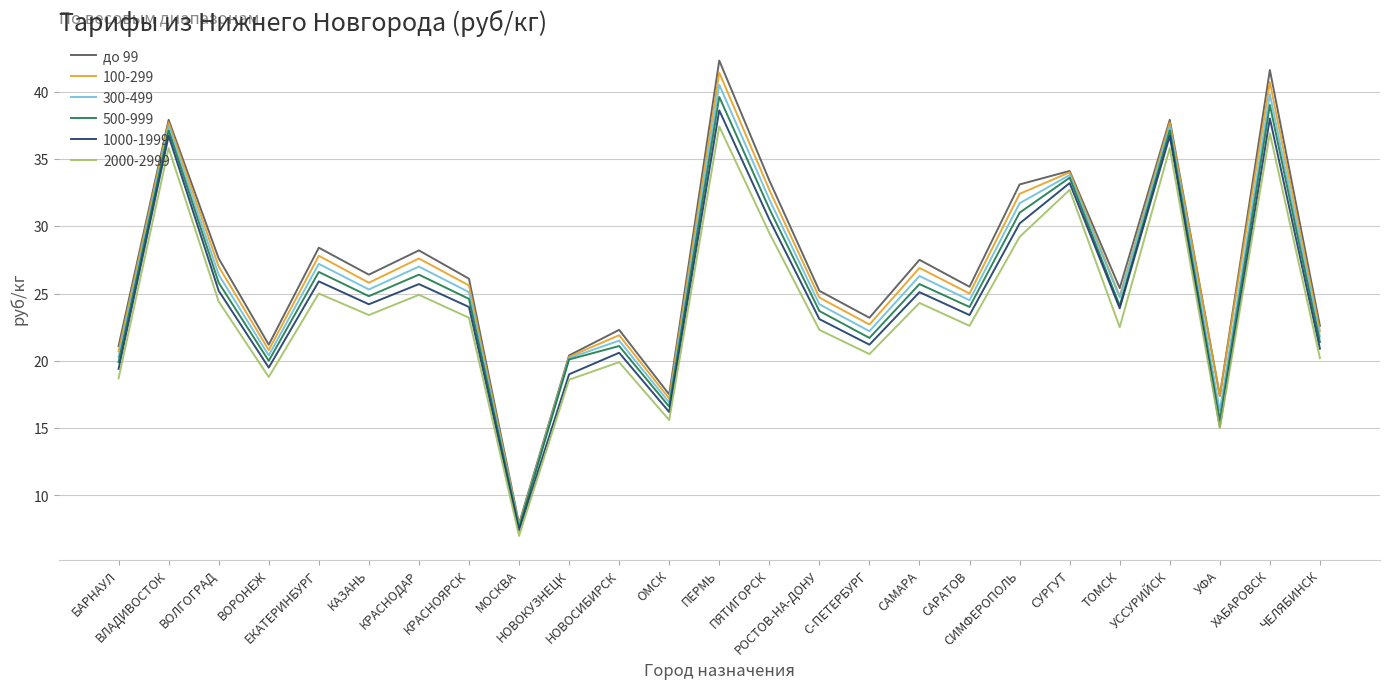

What is the maximum value for 300-499?

40.5